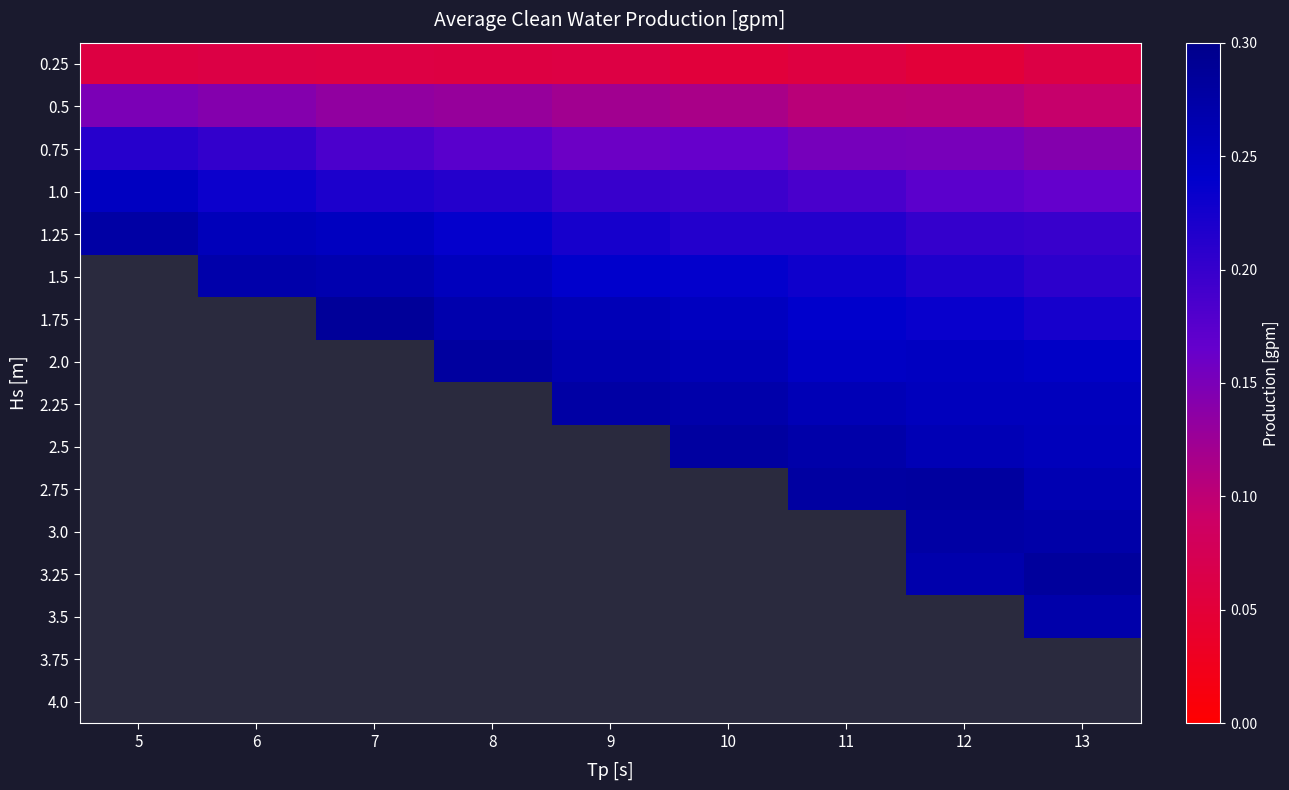

What is the difference between the maximum and minimum values in the 0.75 series?

0.1